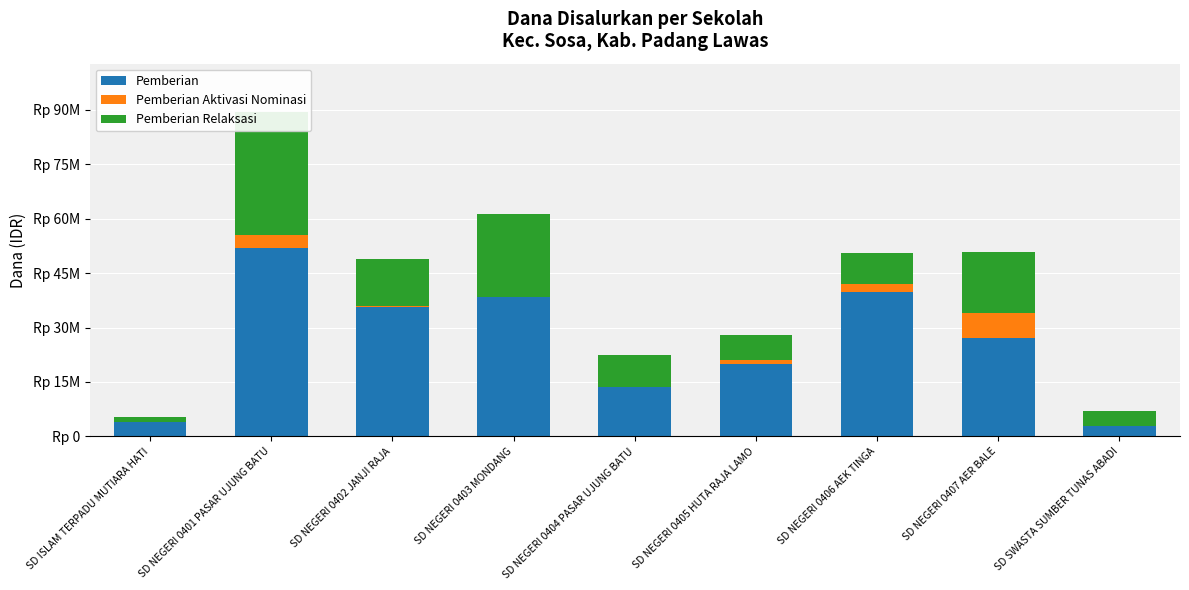

What is the difference between the maximum and minimum values in the Pemberian Relaksasi series?

32400000